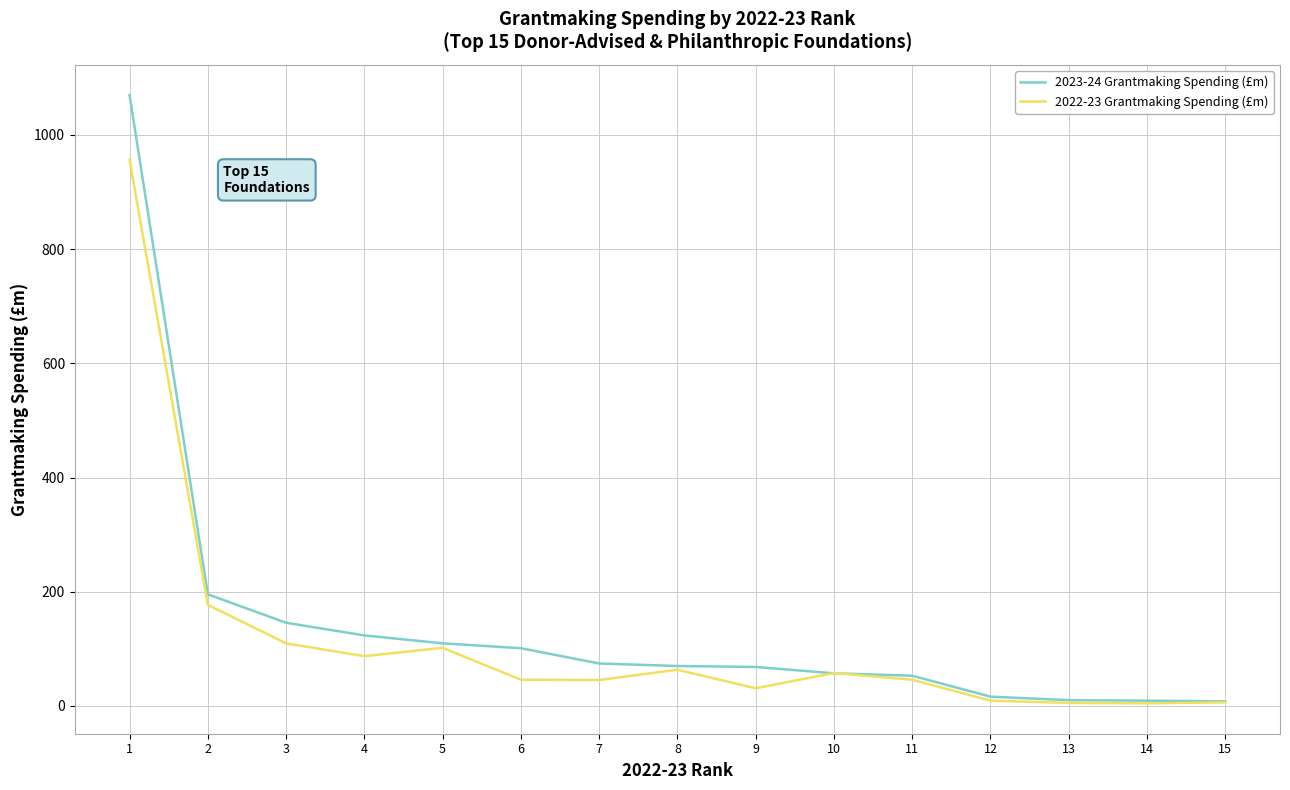

Is the value of 2022-23 Grantmaking Spending (£m) at 7 greater than the value of 2023-24 Grantmaking Spending (£m) at 3?

No